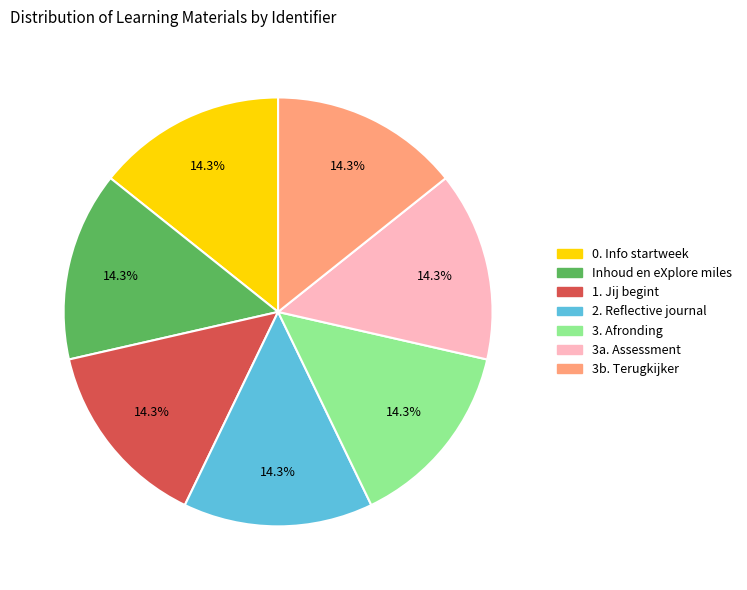

Approximately how many times larger is the value at 3a. Assessment compared to Inhoud en eXplore miles?

1.0